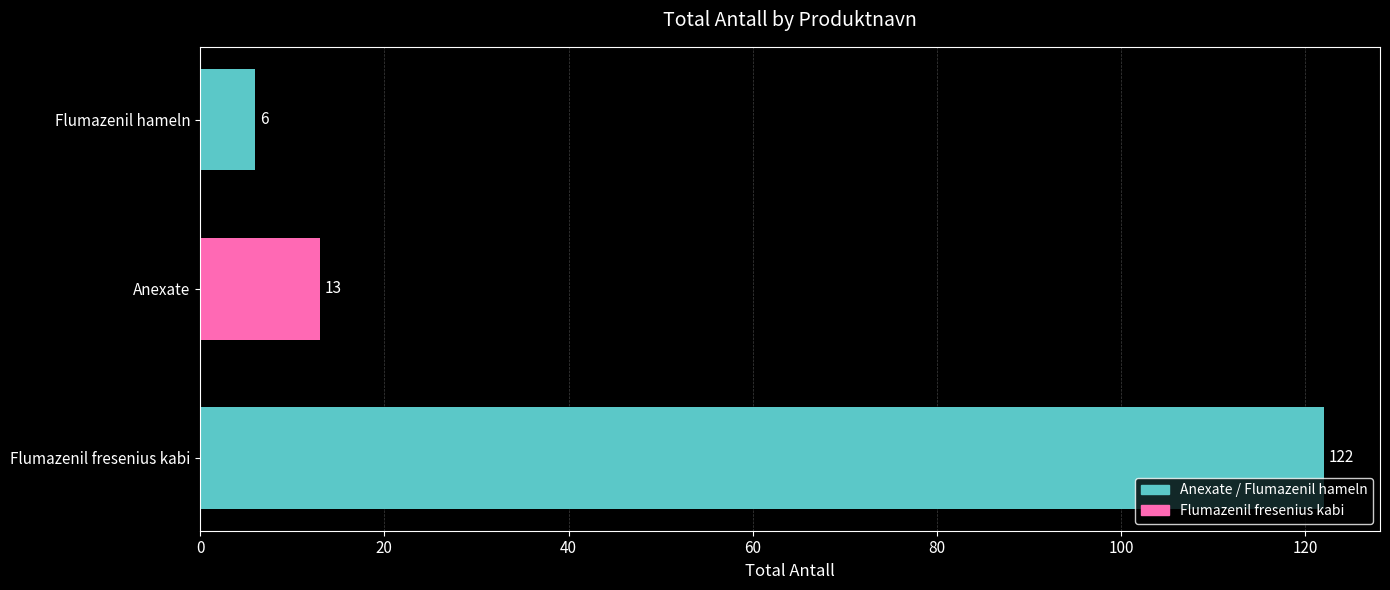

How many bars are there in total?

3